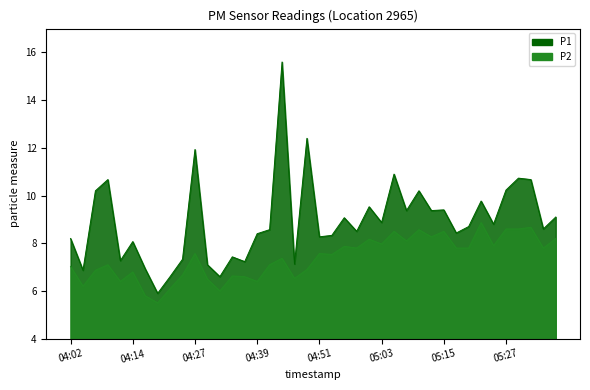

True or false: P1 and P2 cross at least once.

False